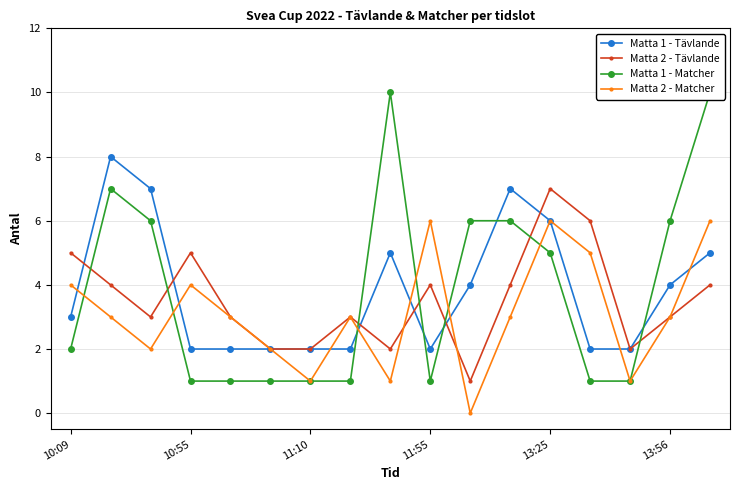

After their last crossing, which series has the higher values: Matta 1 - Matcher or Matta 2 - Matcher?

Matta 2 - Matcher